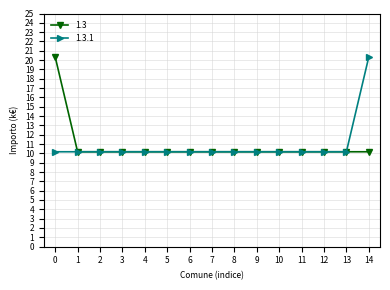

Is the value of 1.3 at 0 greater than the value of 1.3.1 at 11?

Yes